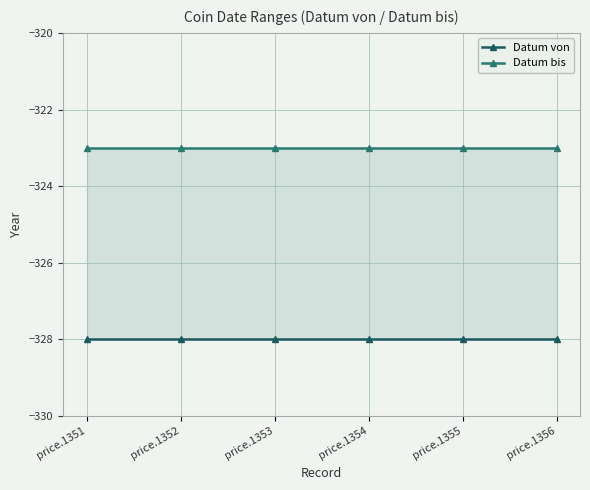

Read the Datum von value at price.1356.

-328